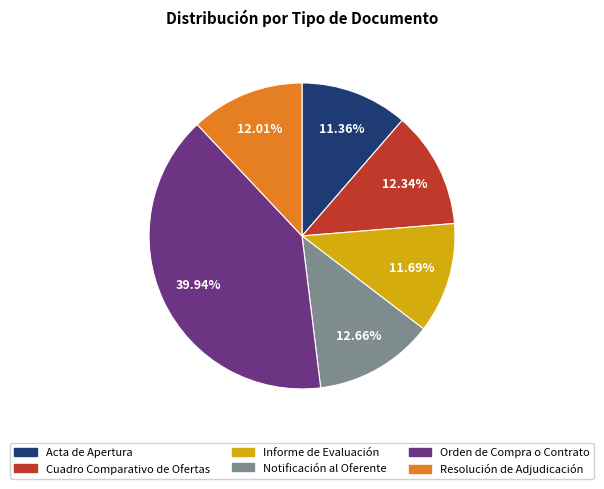

Do Resolución de Adjudicación and Cuadro Comparativo de Ofertas together represent more than half of the pie?

No